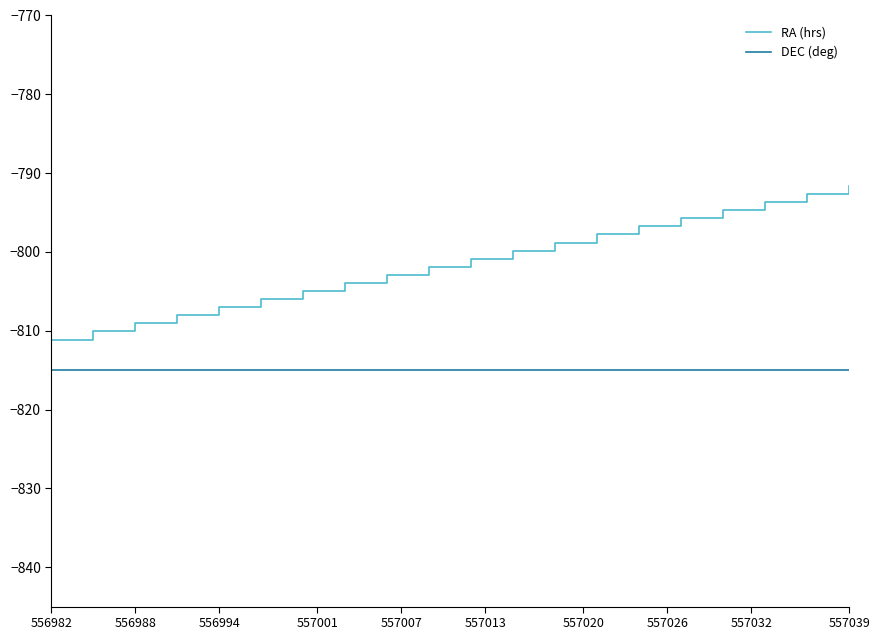

What is the highest value of the DEC (deg) series?

-815.0